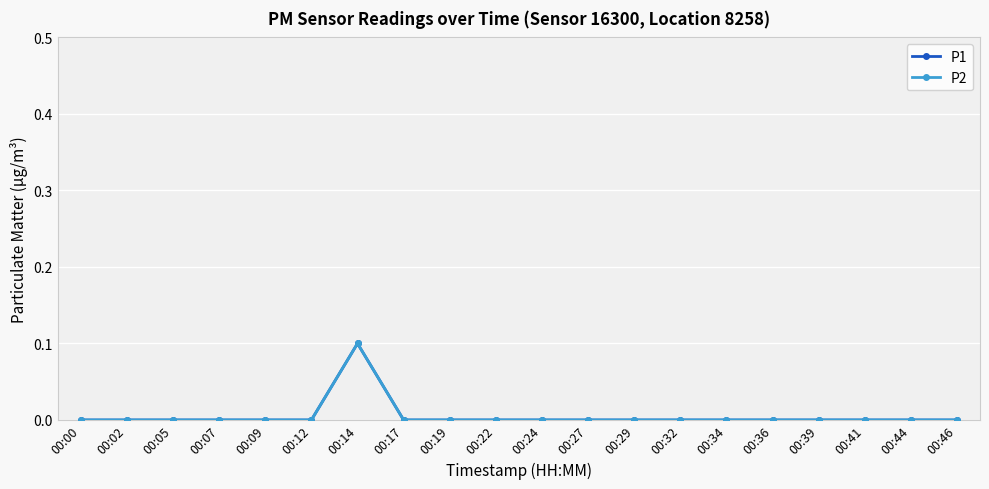

List the series in order of their peak value, highest first.

P1, P2